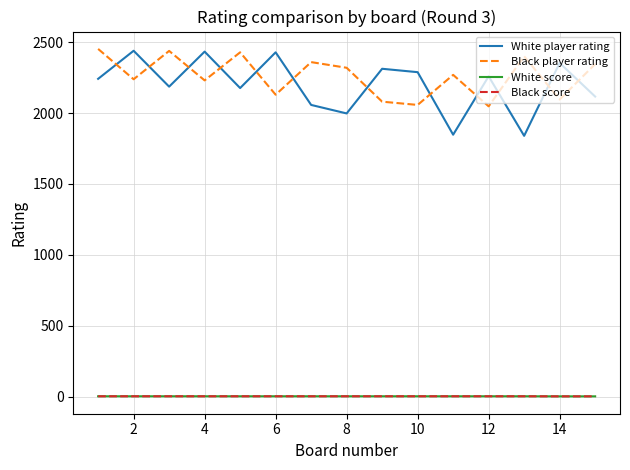

True or false: White player rating and Black score intersect in this chart.

False